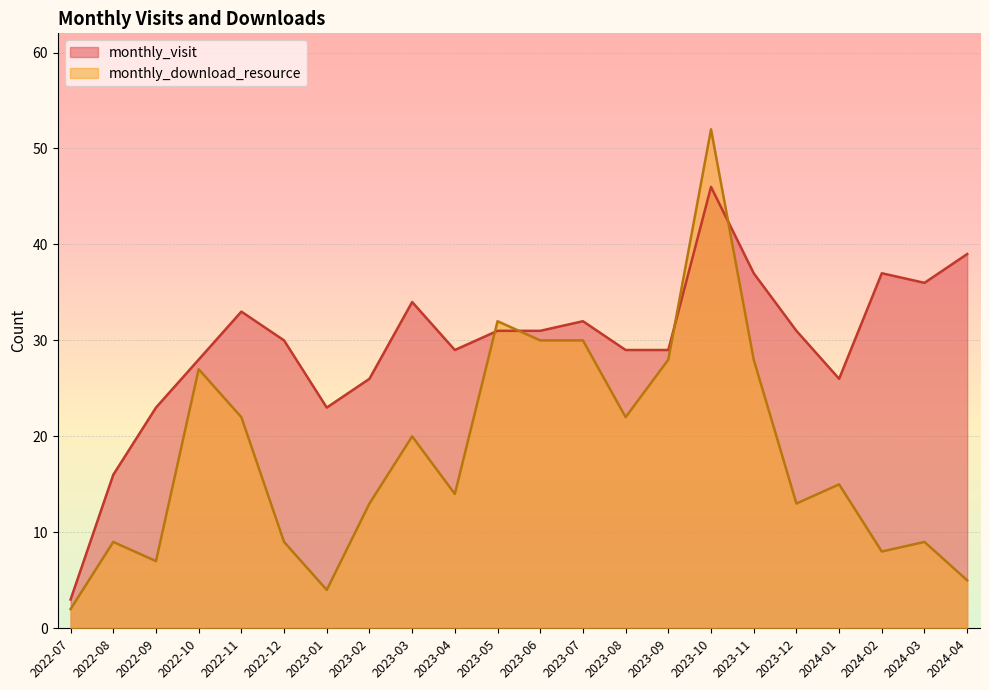

The value of monthly_download_resource at 2024-02 is 8. True or false?

True